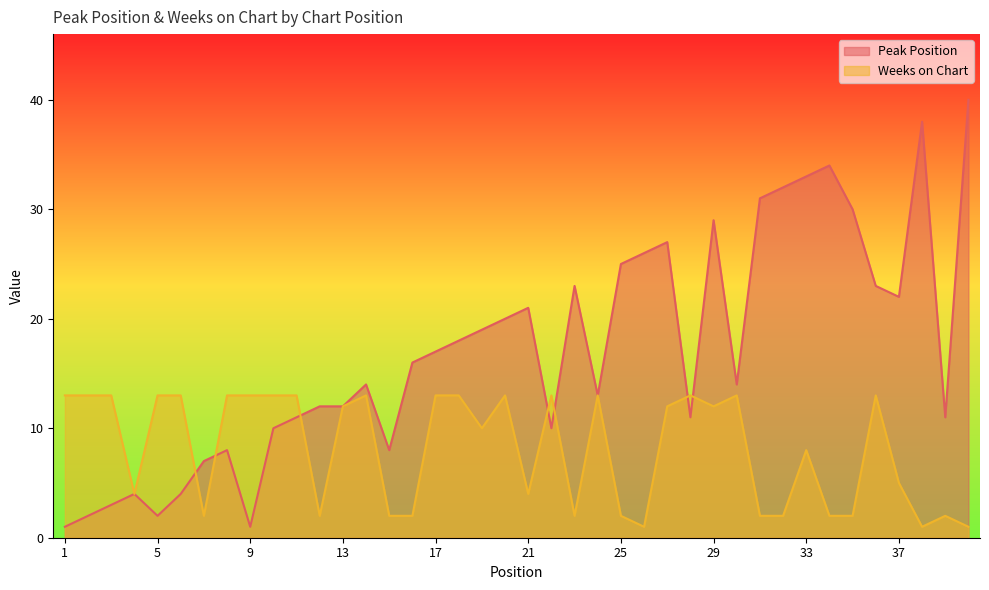

At which label does Peak Position reach its peak?

40